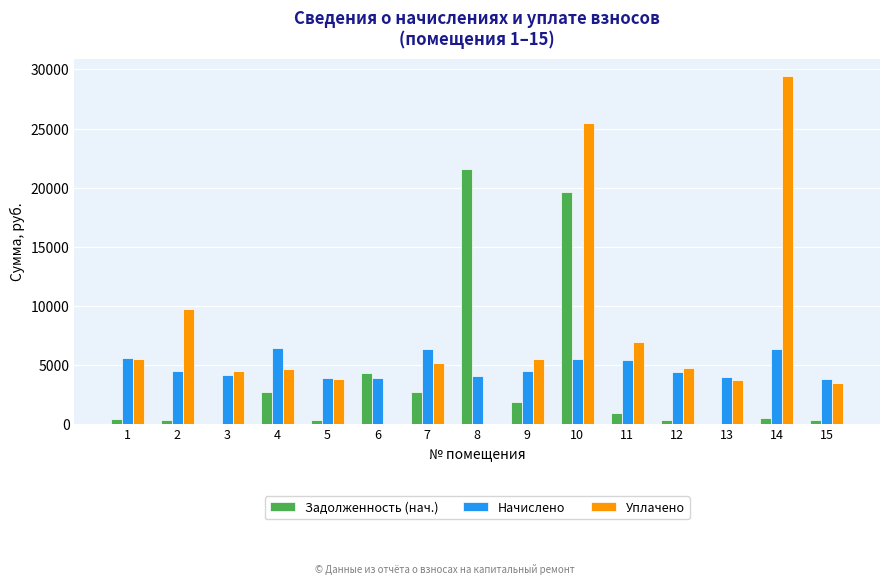

Which series changed the most between 8 and 15?

Задолженность (нач.)